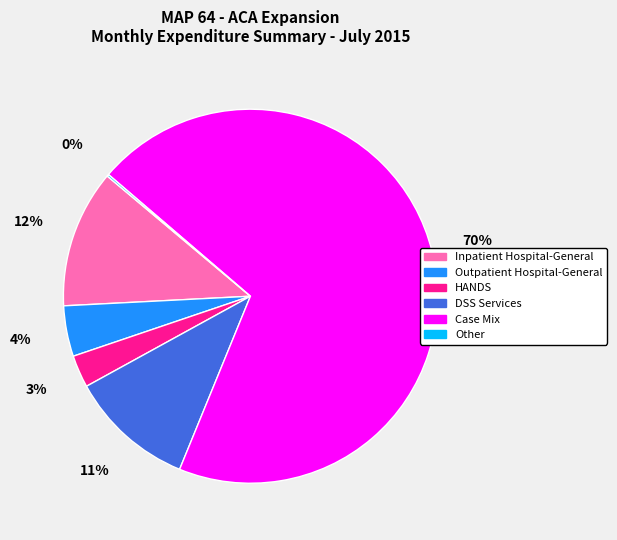

To the nearest percent, what is the difference between the Inpatient Hospital-General and Outpatient Hospital-General slice percentages?

8%